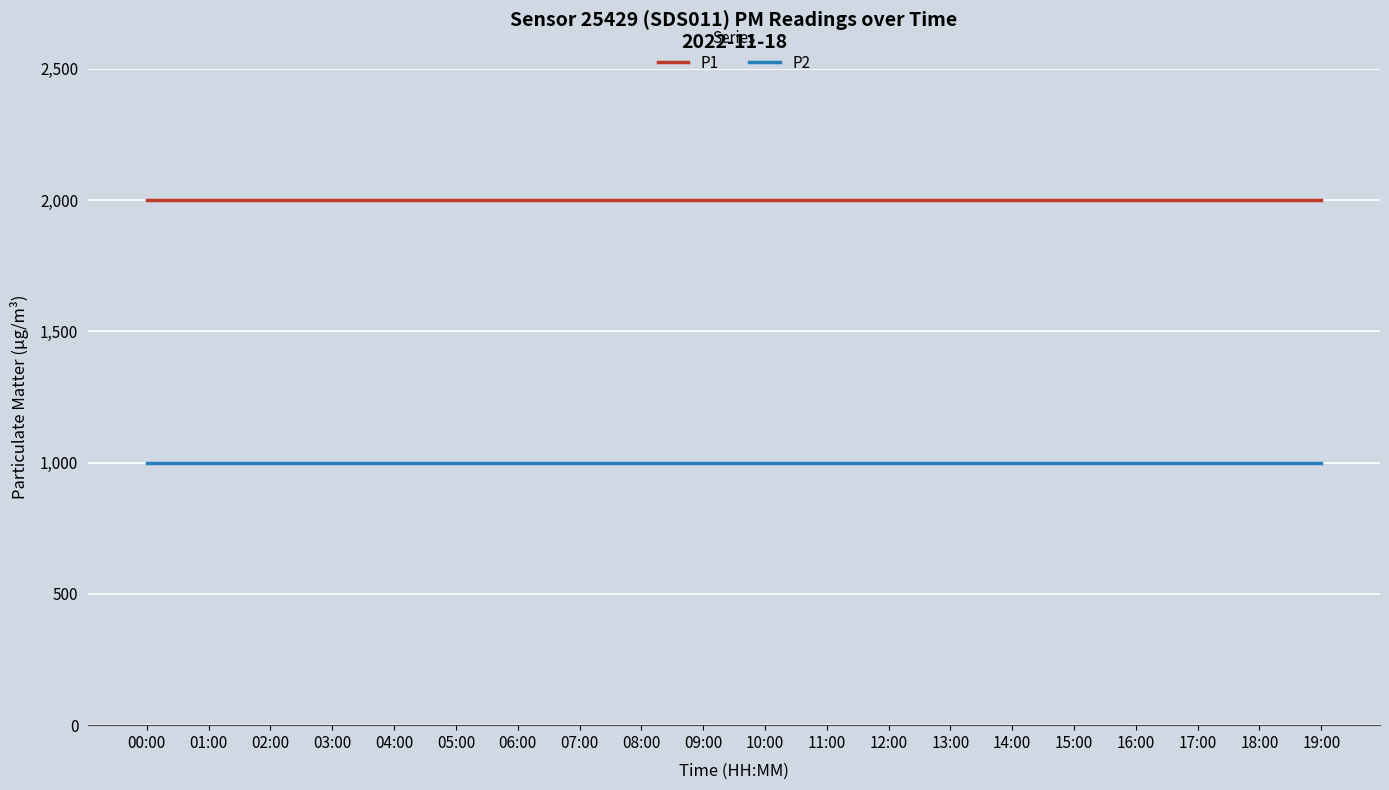

Rank the series by their average value, from highest to lowest.

P1, P2